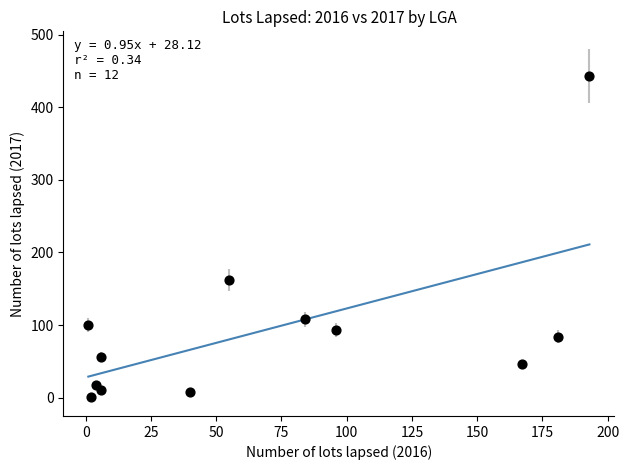

What Y value in the scatter plot is closest to 222?

162